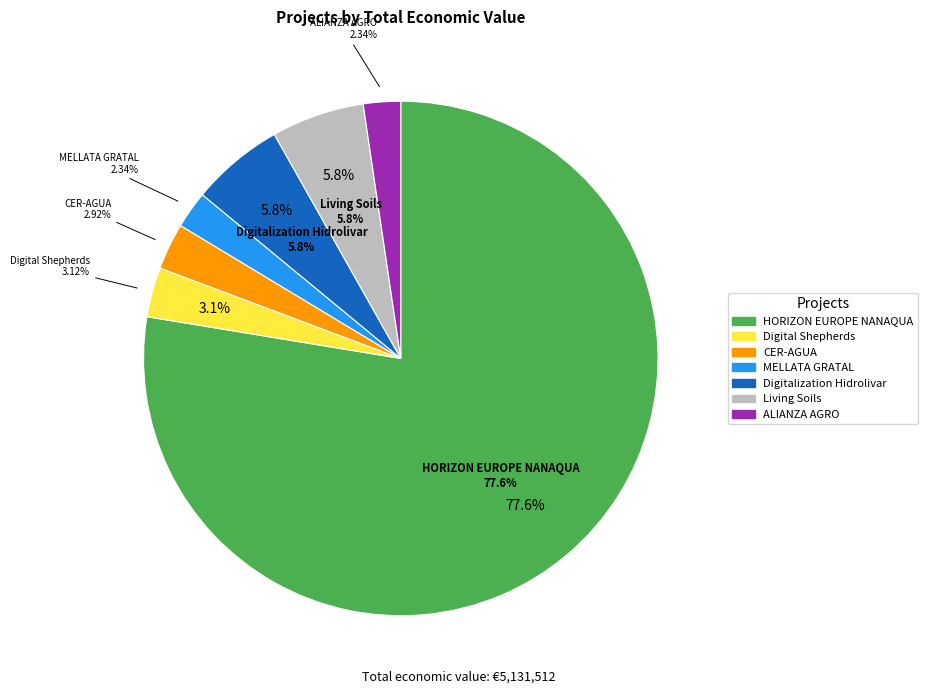

Which category has the smallest portion of the pie?

MELLATA GRATAL